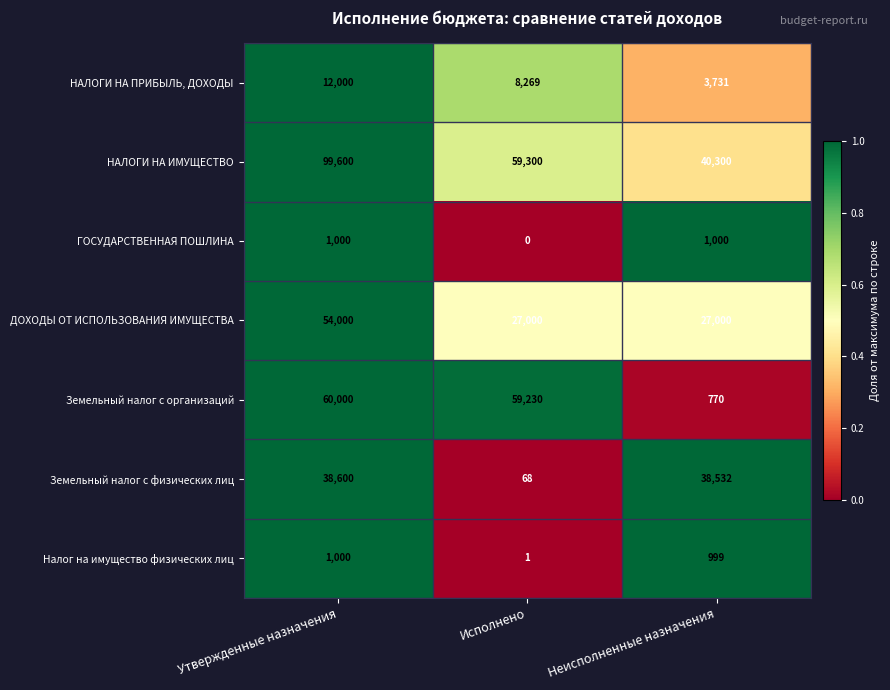

How many categories are shown in the chart?

3